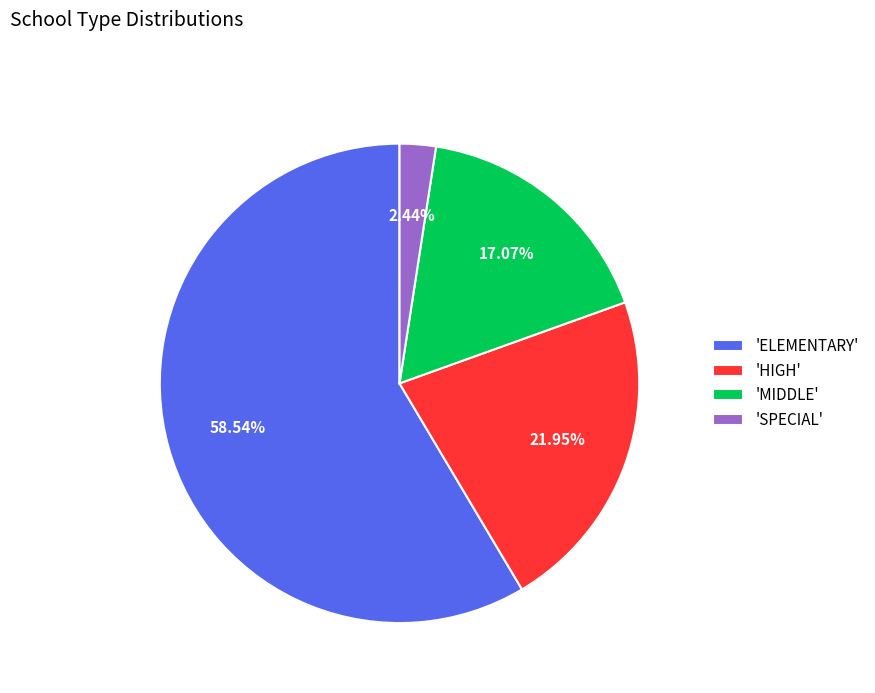

To the nearest percent, what is the average slice percentage?

25%